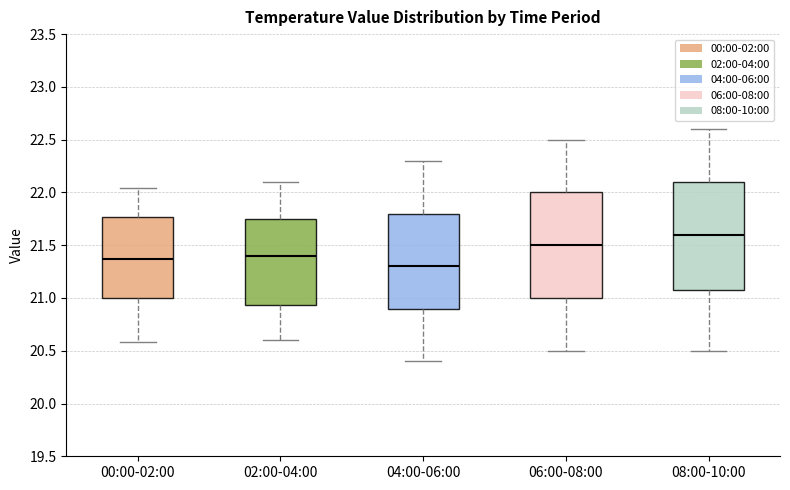

Which box has the lowest median line?

04:00-06:00